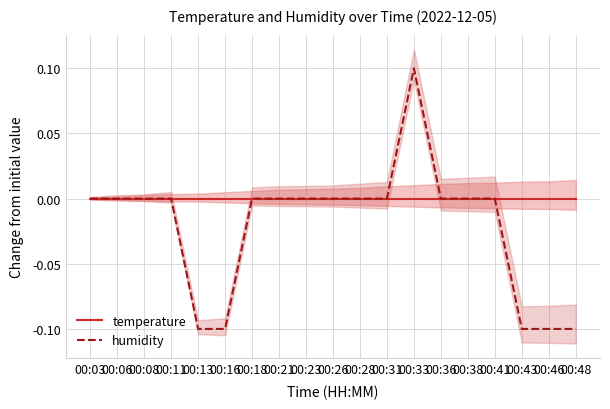

Reading left to right, list all the values displayed in this chart.

temperature: 0.0	0.0	0.0	0.0	0.0	0.0	0.0	0.0	0.0	0.0	0.0	0.0	0.0	0.0	0.0	0.0	0.0	0.0	0.0
humidity: 0.0	0.0	0.0	0.0	-0.1	-0.1	0.0	0.0	0.0	0.0	0.0	0.0	0.1	0.0	0.0	0.0	-0.1	-0.1	-0.1